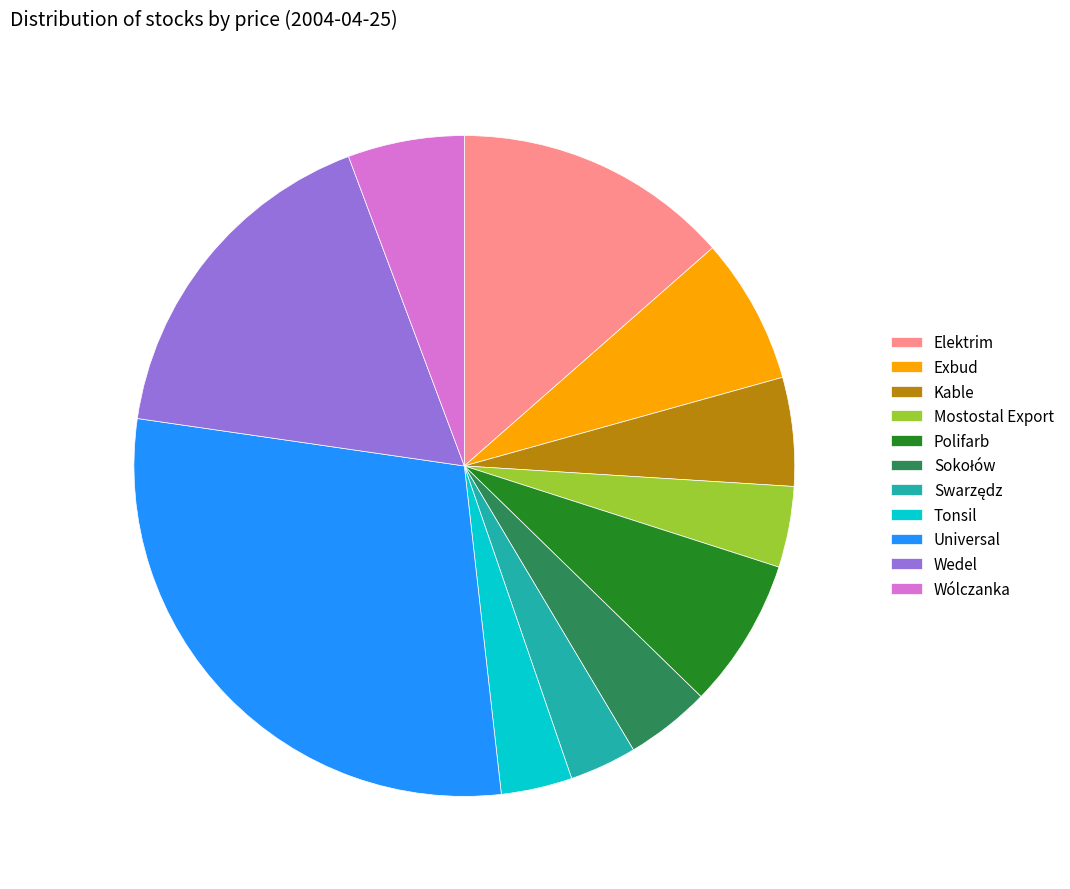

How many slices are in this pie chart?

11